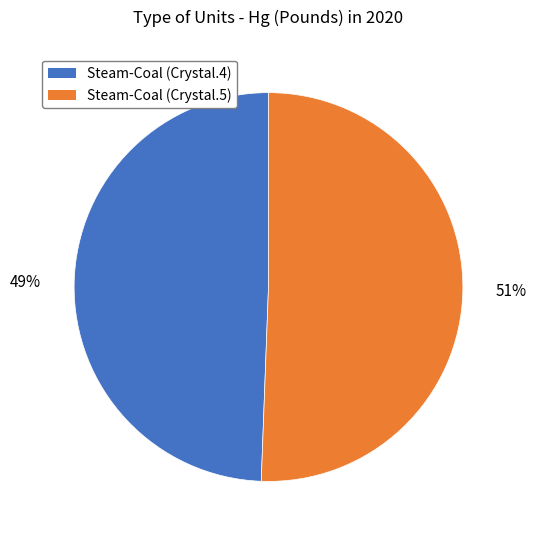

Is it true that Steam-Coal (Crystal.4) is 49% of the pie?

True